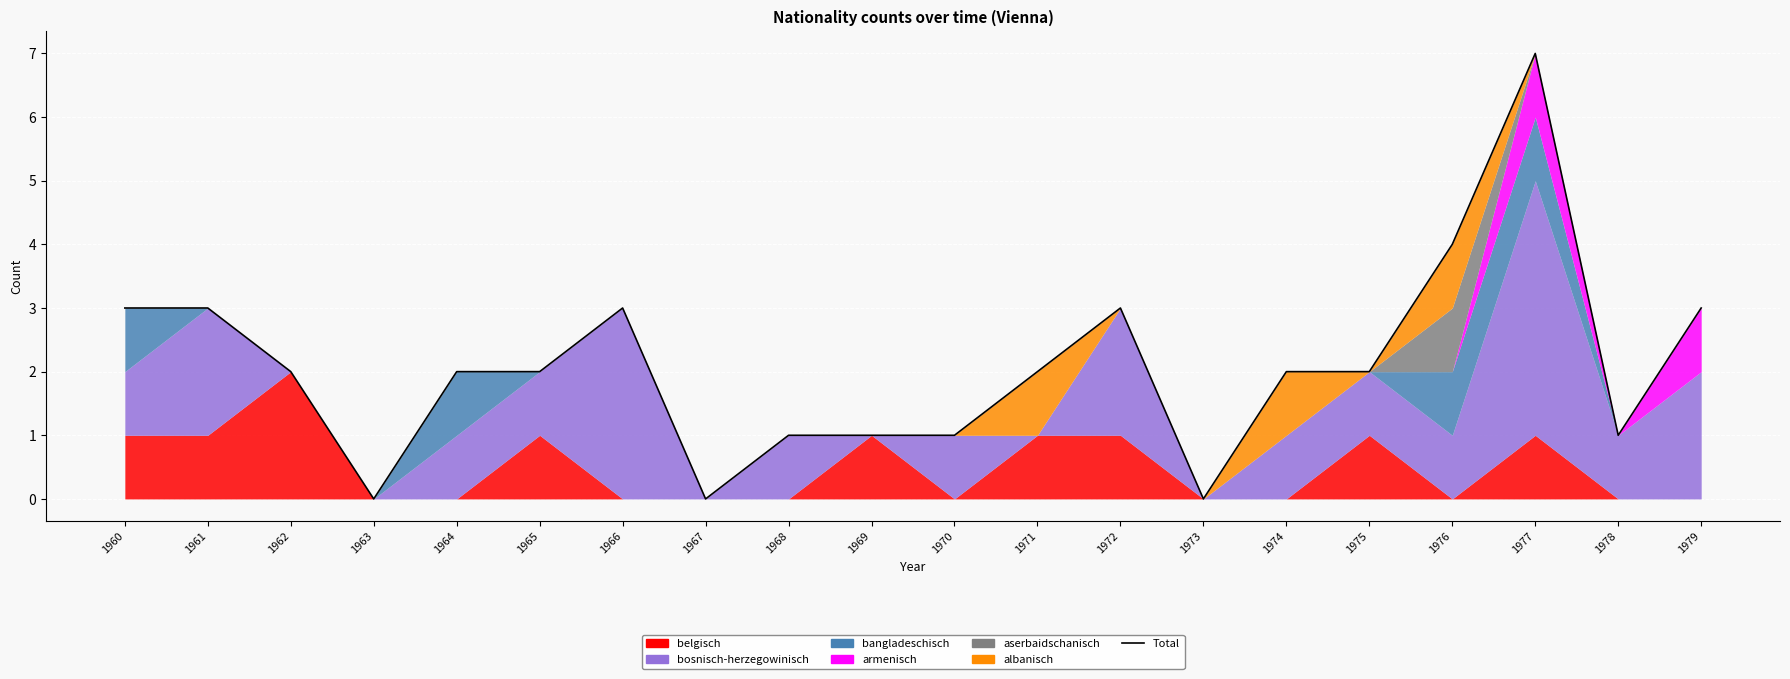

What is the sum of the values at 1961 and 1968?

4